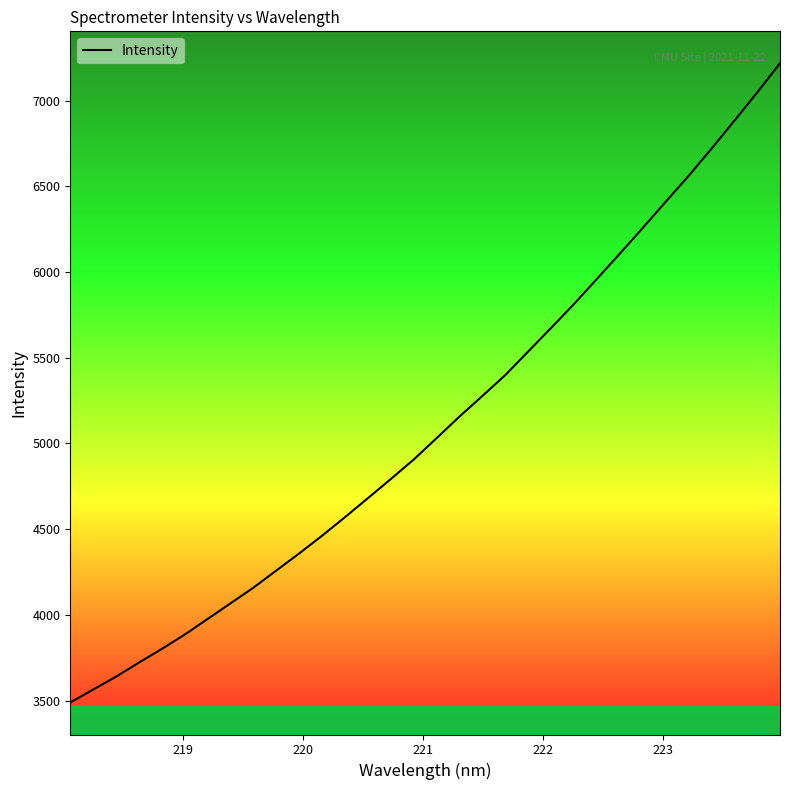

What is the maximum value shown in the chart?

7218.0